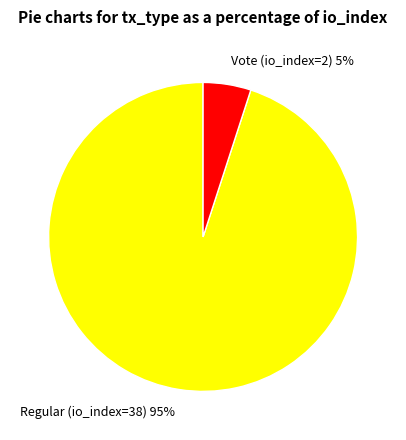

What is the smallest slice in the pie chart?

Vote (io_index=2)